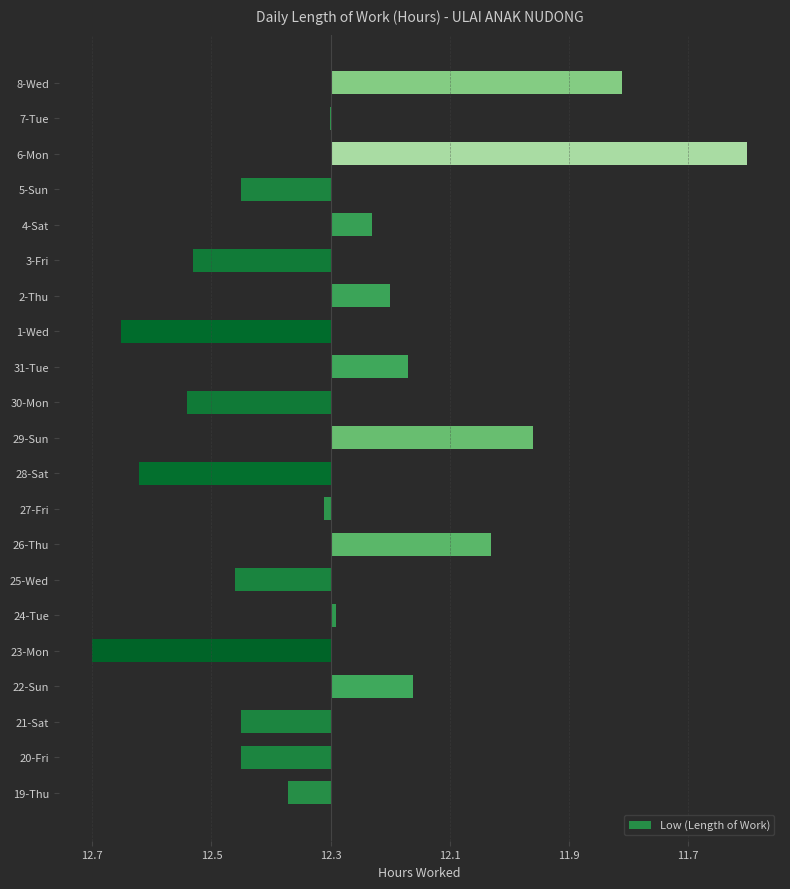

Are the bars horizontal?

Yes